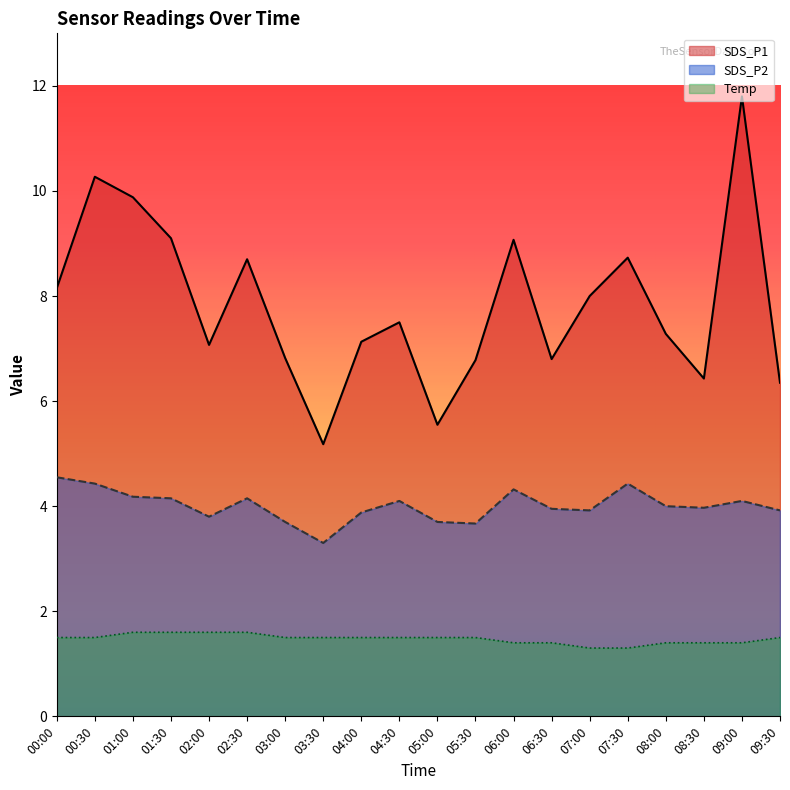

Rank the series by their average value, from lowest to highest.

Temp, SDS_P2, SDS_P1